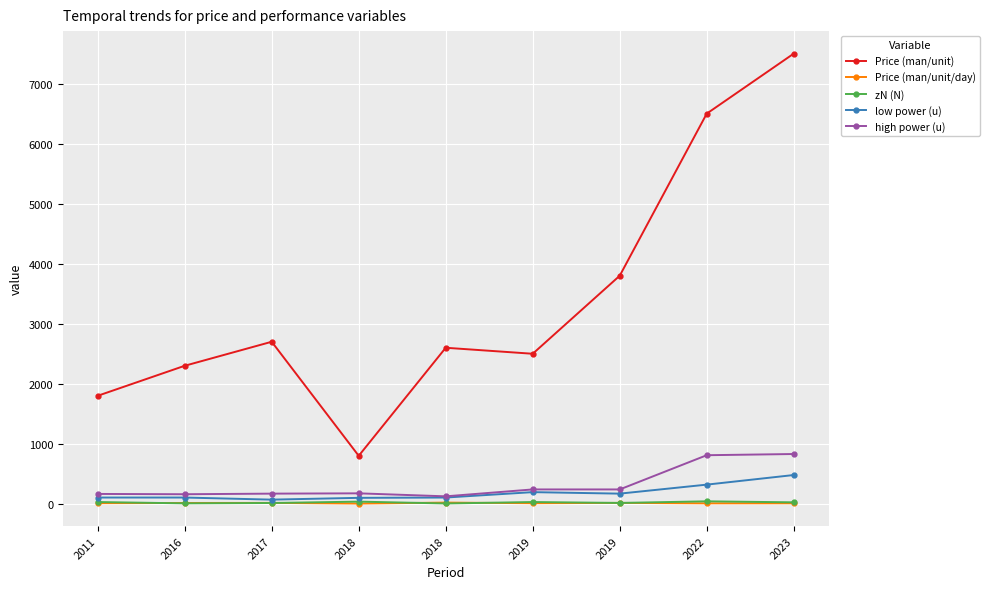

The value of Price (man/unit/day) at 2018 is 1.9. True or false?

False